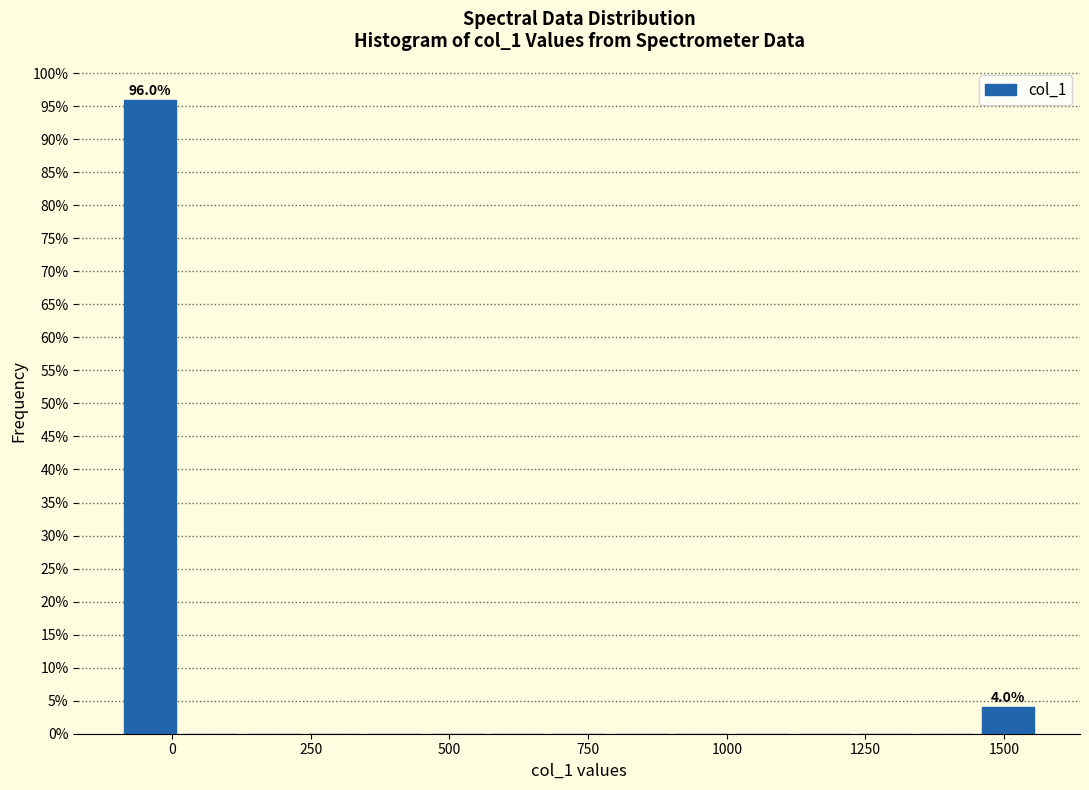

Read against the x-axis, roughly where is the centre of the tallest bar?

-50